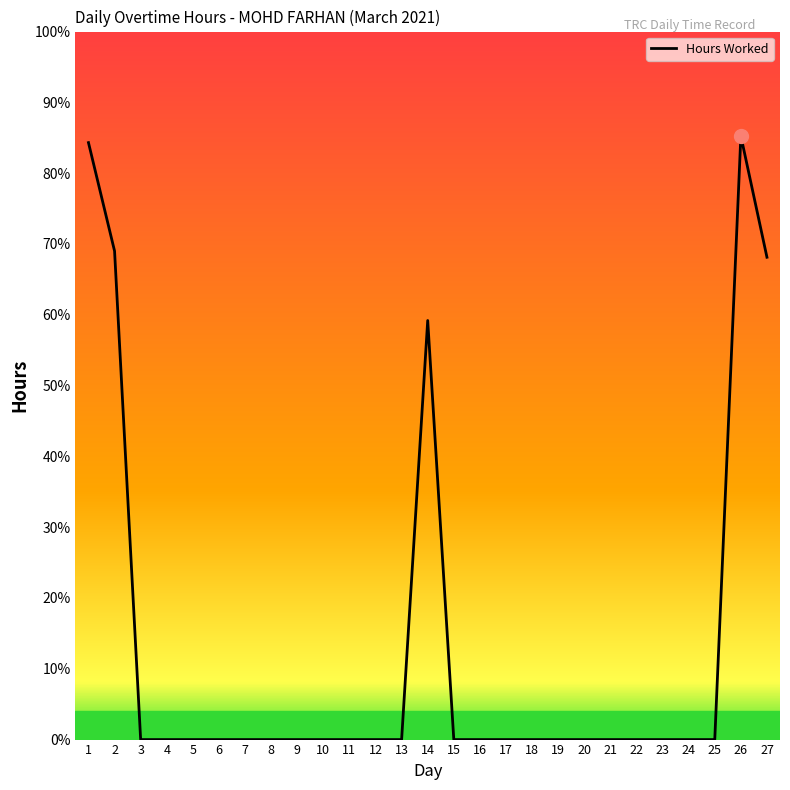

The value at 16 is 6.7. True or false?

False